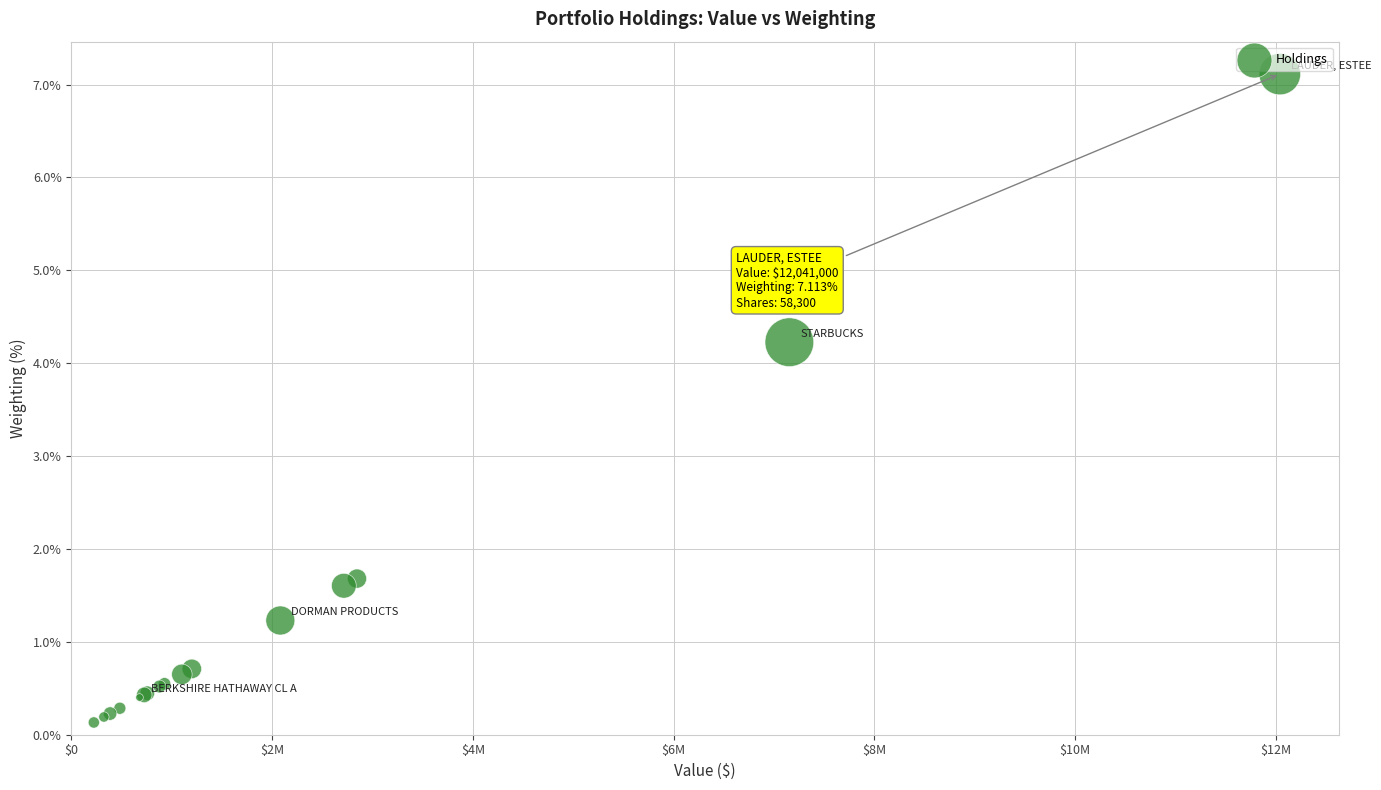

What Y value in the scatter plot is closest to 3?

4.2